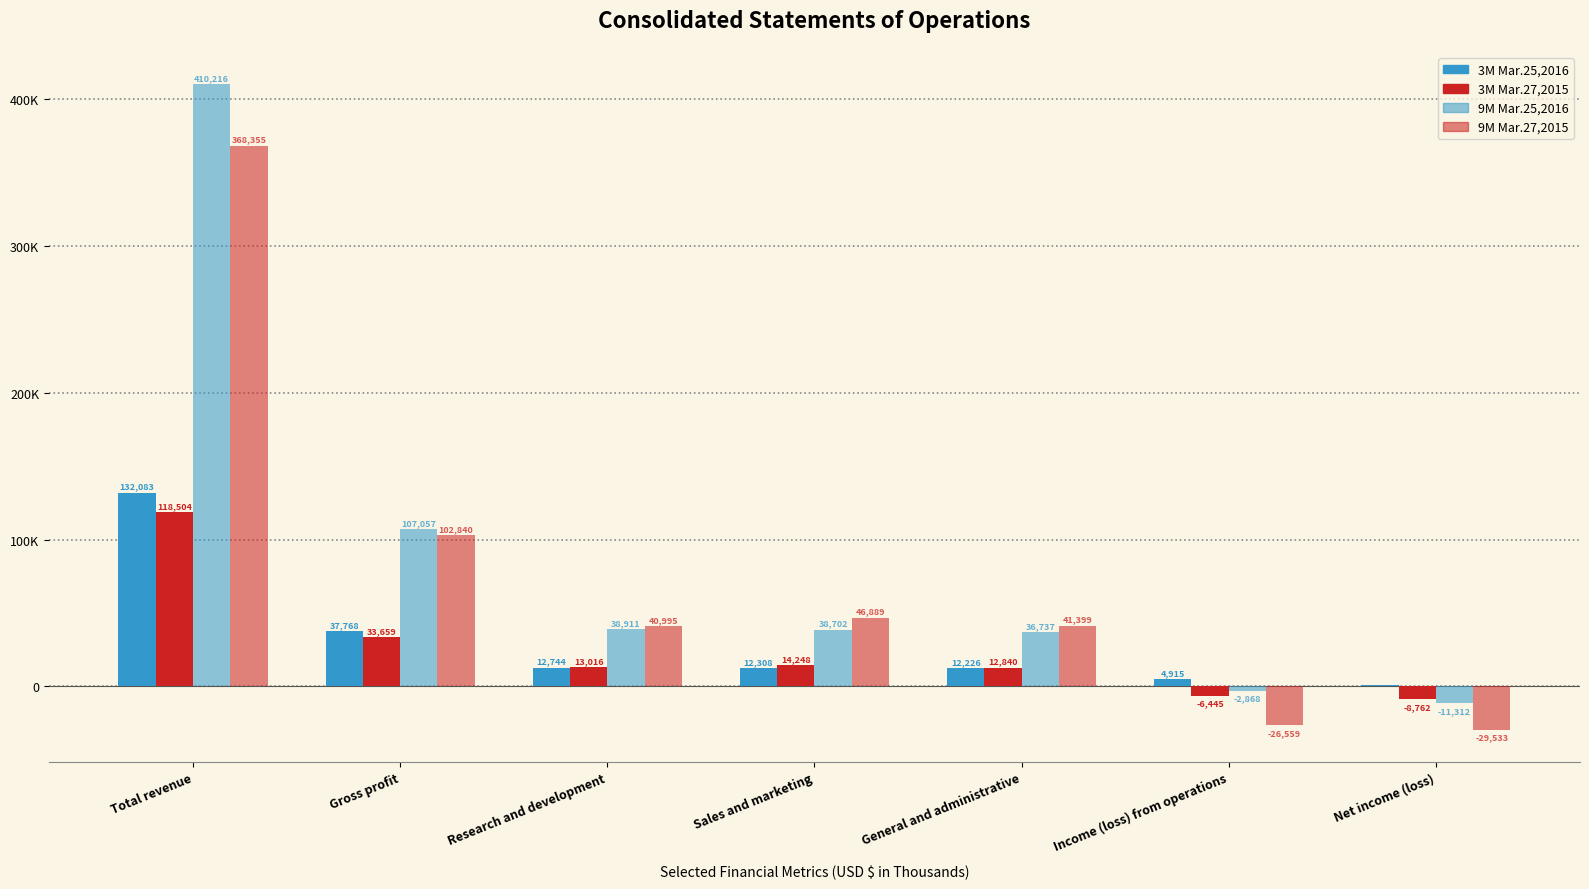

Reading left to right, list all the values displayed in this chart.

3M Mar.25,2016: Total revenue=132083	Gross profit=37768	Research and development=12744	Sales and marketing=12308	General and administrative=12226	Income (loss) from operations=4915	Net income (loss)=739
3M Mar.27,2015: Total revenue=118504	Gross profit=33659	Research and development=13016	Sales and marketing=14248	General and administrative=12840	Income (loss) from operations=-6445	Net income (loss)=-8762
9M Mar.25,2016: Total revenue=410216	Gross profit=107057	Research and development=38911	Sales and marketing=38702	General and administrative=36737	Income (loss) from operations=-2868	Net income (loss)=-11312
9M Mar.27,2015: Total revenue=368355	Gross profit=102840	Research and development=40995	Sales and marketing=46889	General and administrative=41399	Income (loss) from operations=-26559	Net income (loss)=-29533